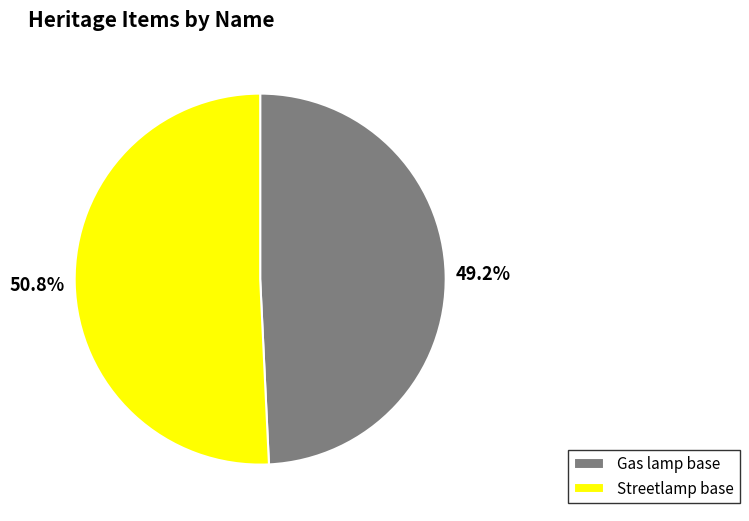

What is the largest slice in the pie chart?

Streetlamp base